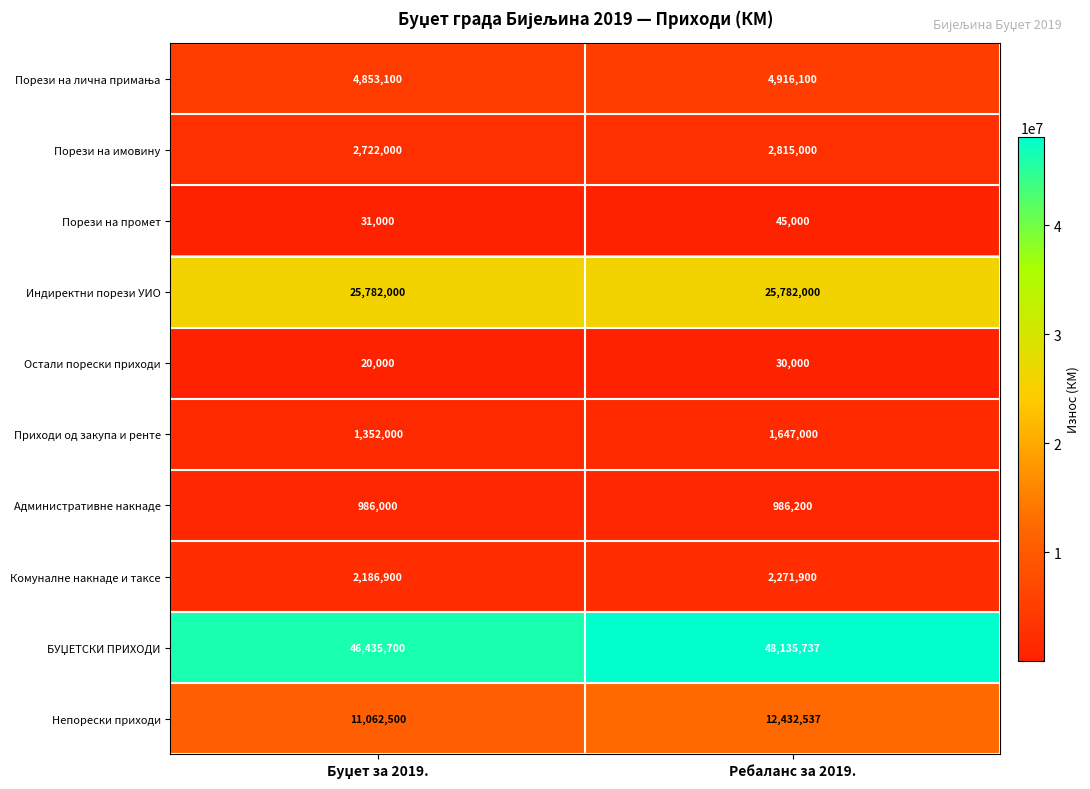

True or false: Приходи од закупа и ренте has a value of 1647000 at Ребаланс за 2019..

True